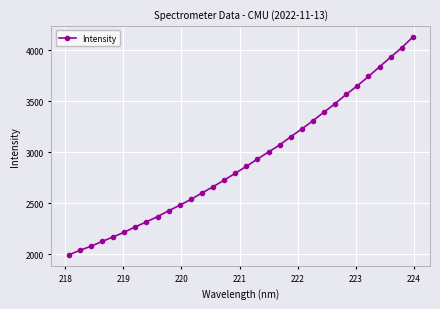

What is the greatest value displayed?

4130.9